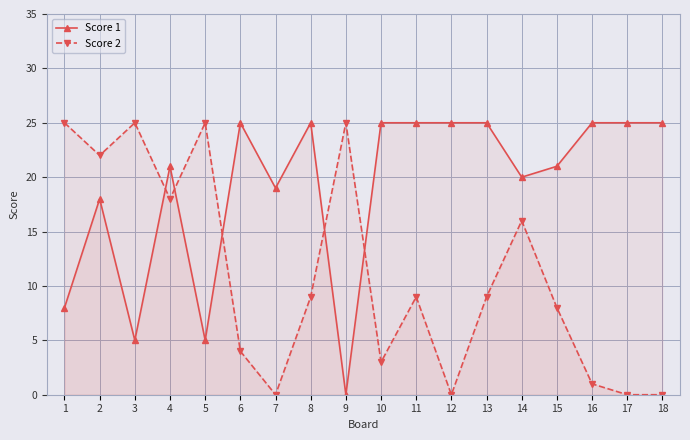

The Score 2 series shows 14 at 12. True or false?

False